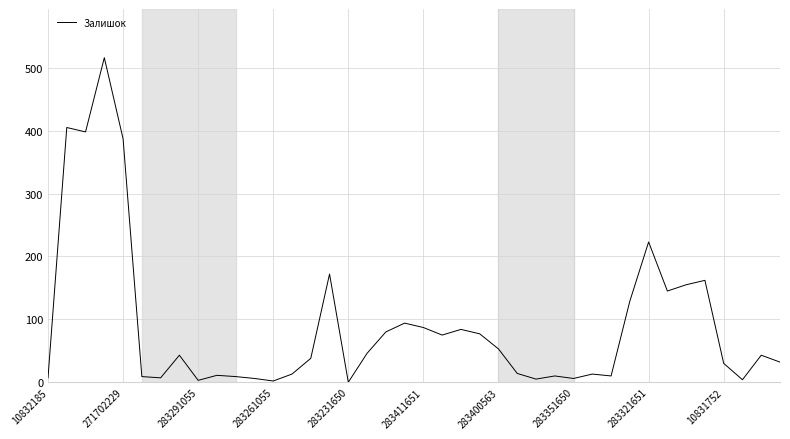

What is the greatest value displayed?

516